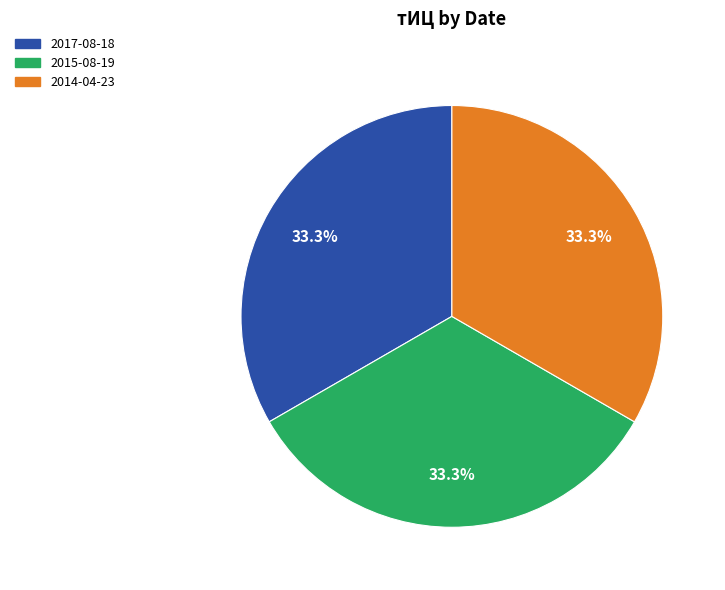

Is there a majority slice in this chart?

No